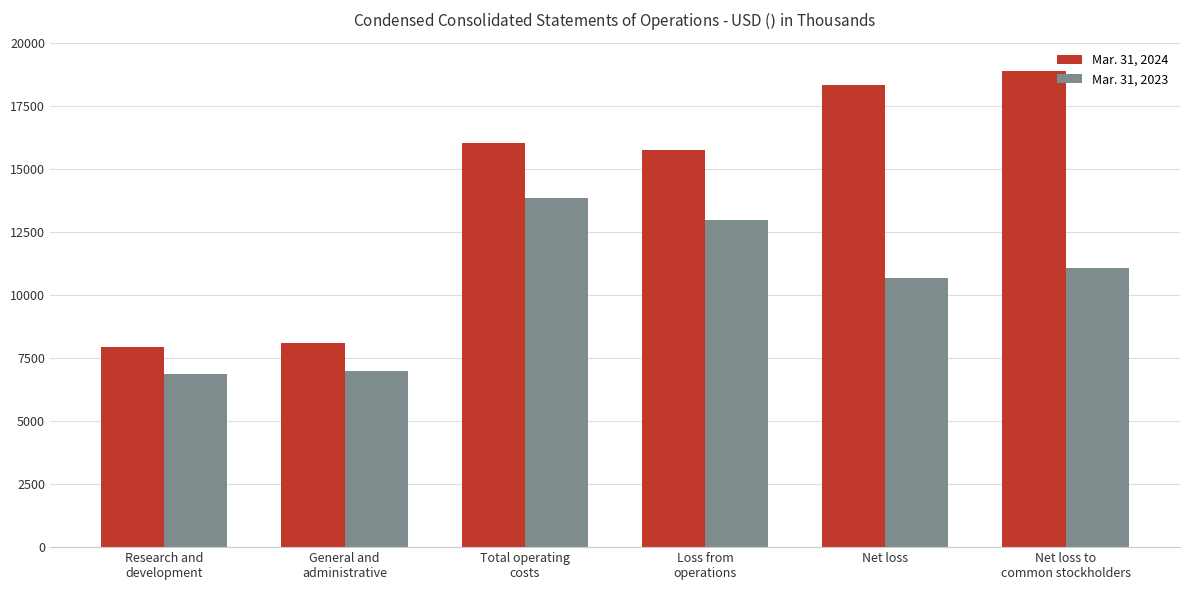

What is the spread (max minus min) of values at Net loss?

7660